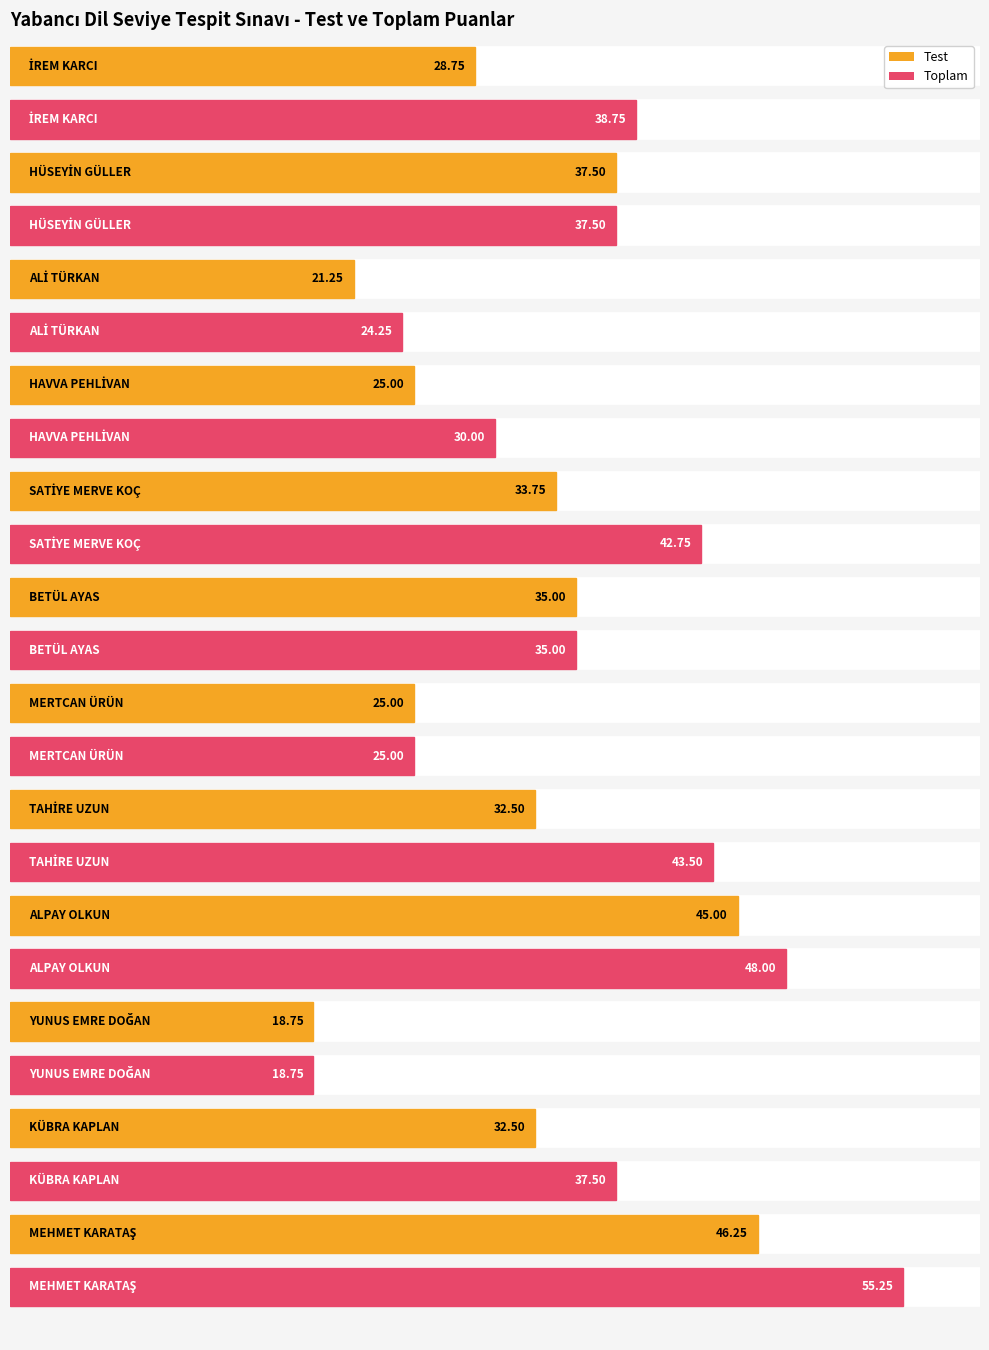

What is the lowest value of the Toplam series?

18.8